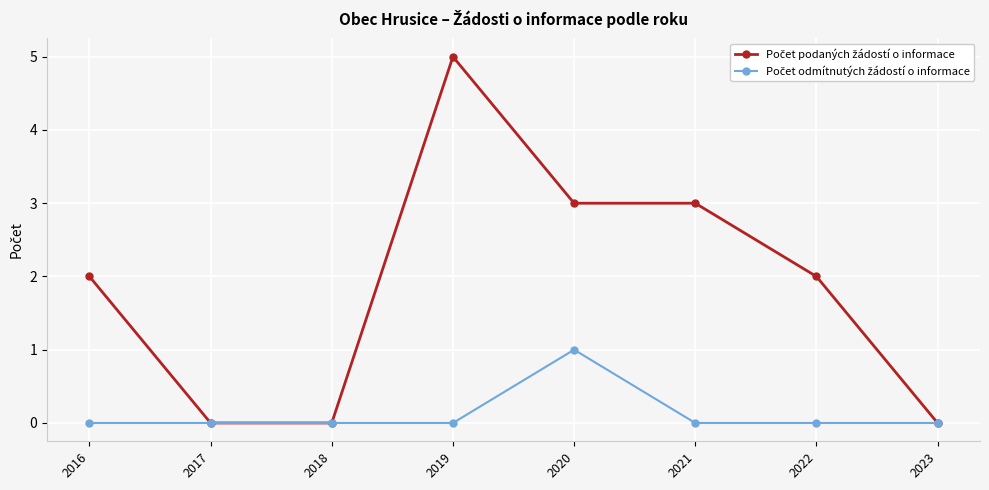

What is the maximum value shown in the chart?

5